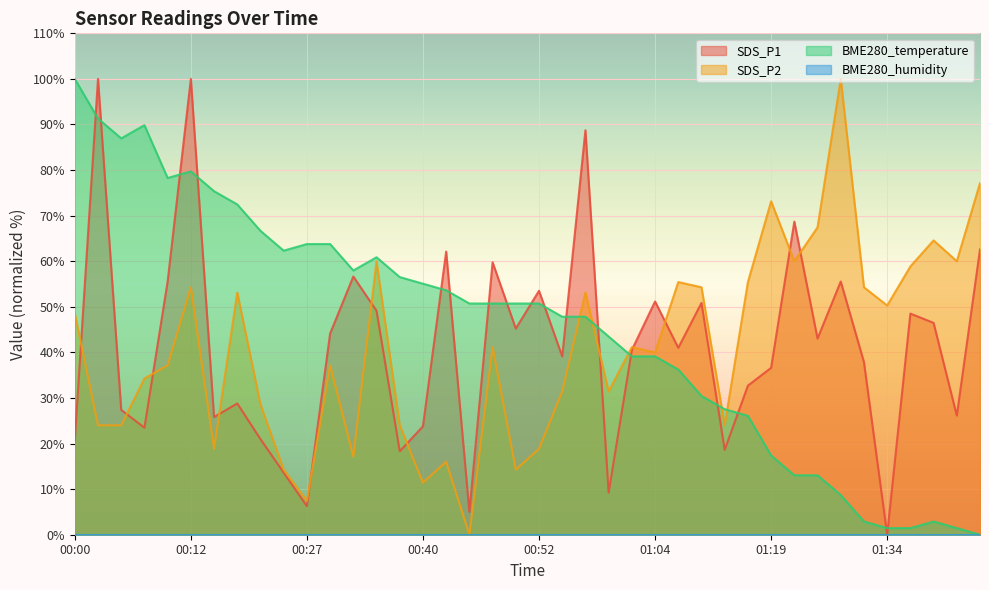

What is the difference between the highest and lowest values at 00:12?

100.0